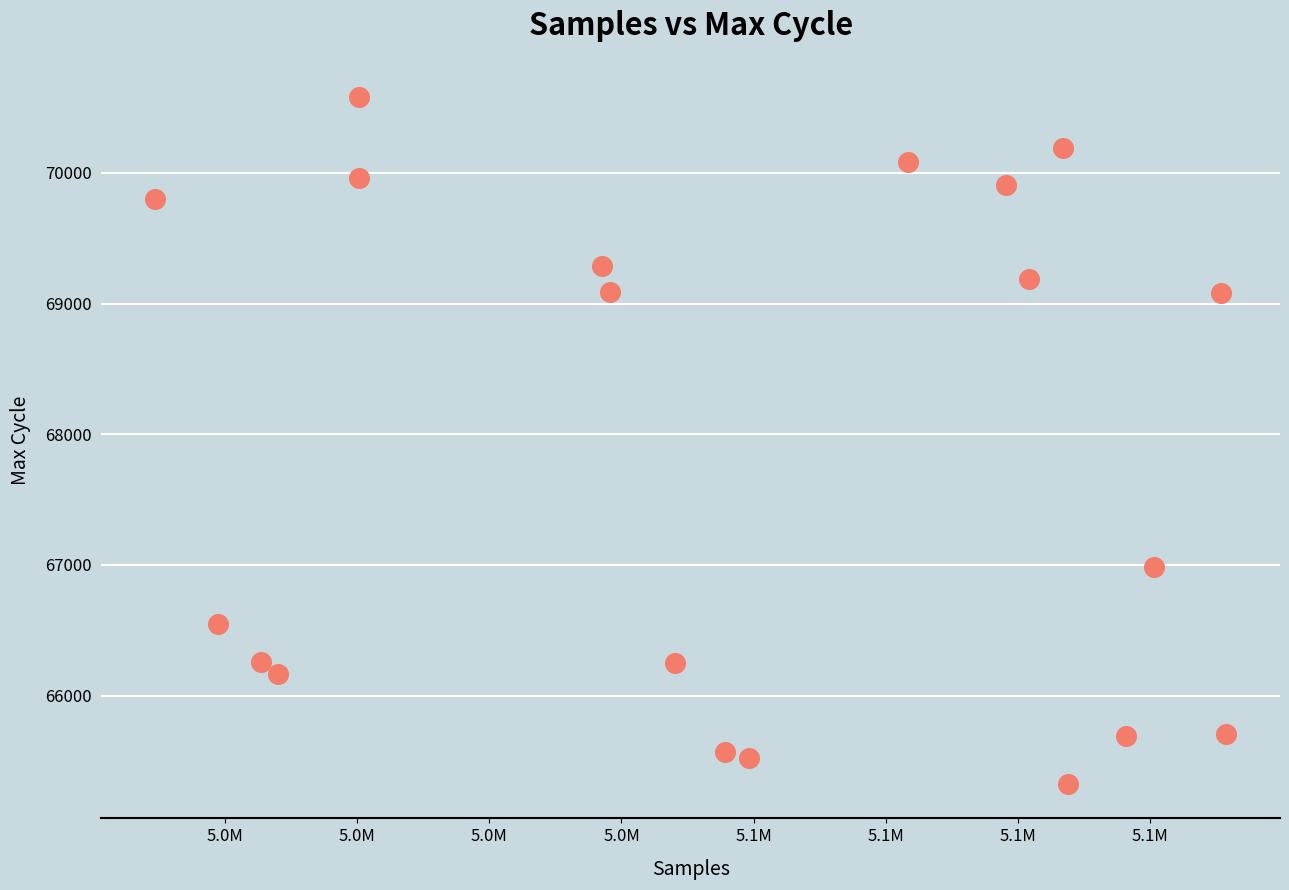

What is the range of Y values (max minus min)?

5257